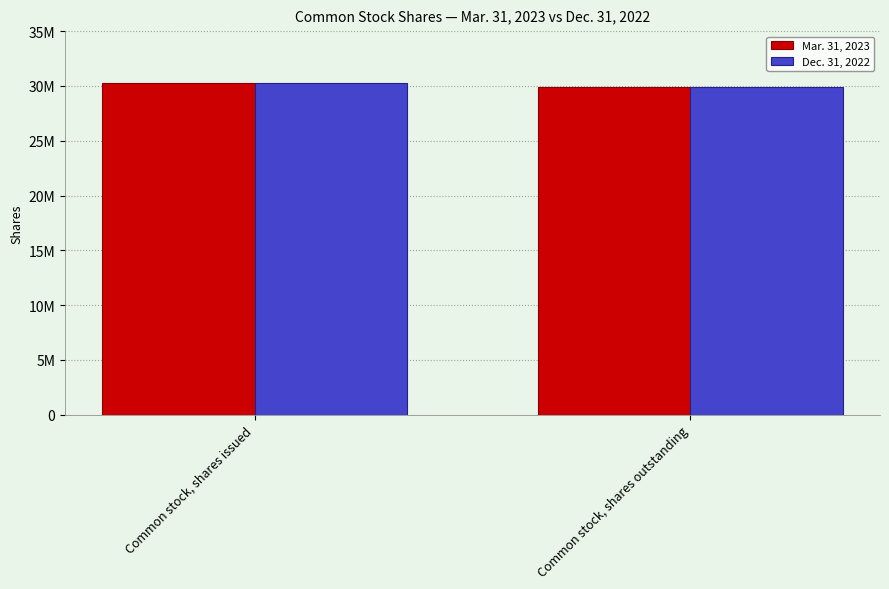

Does the chart contain stacked bars?

No